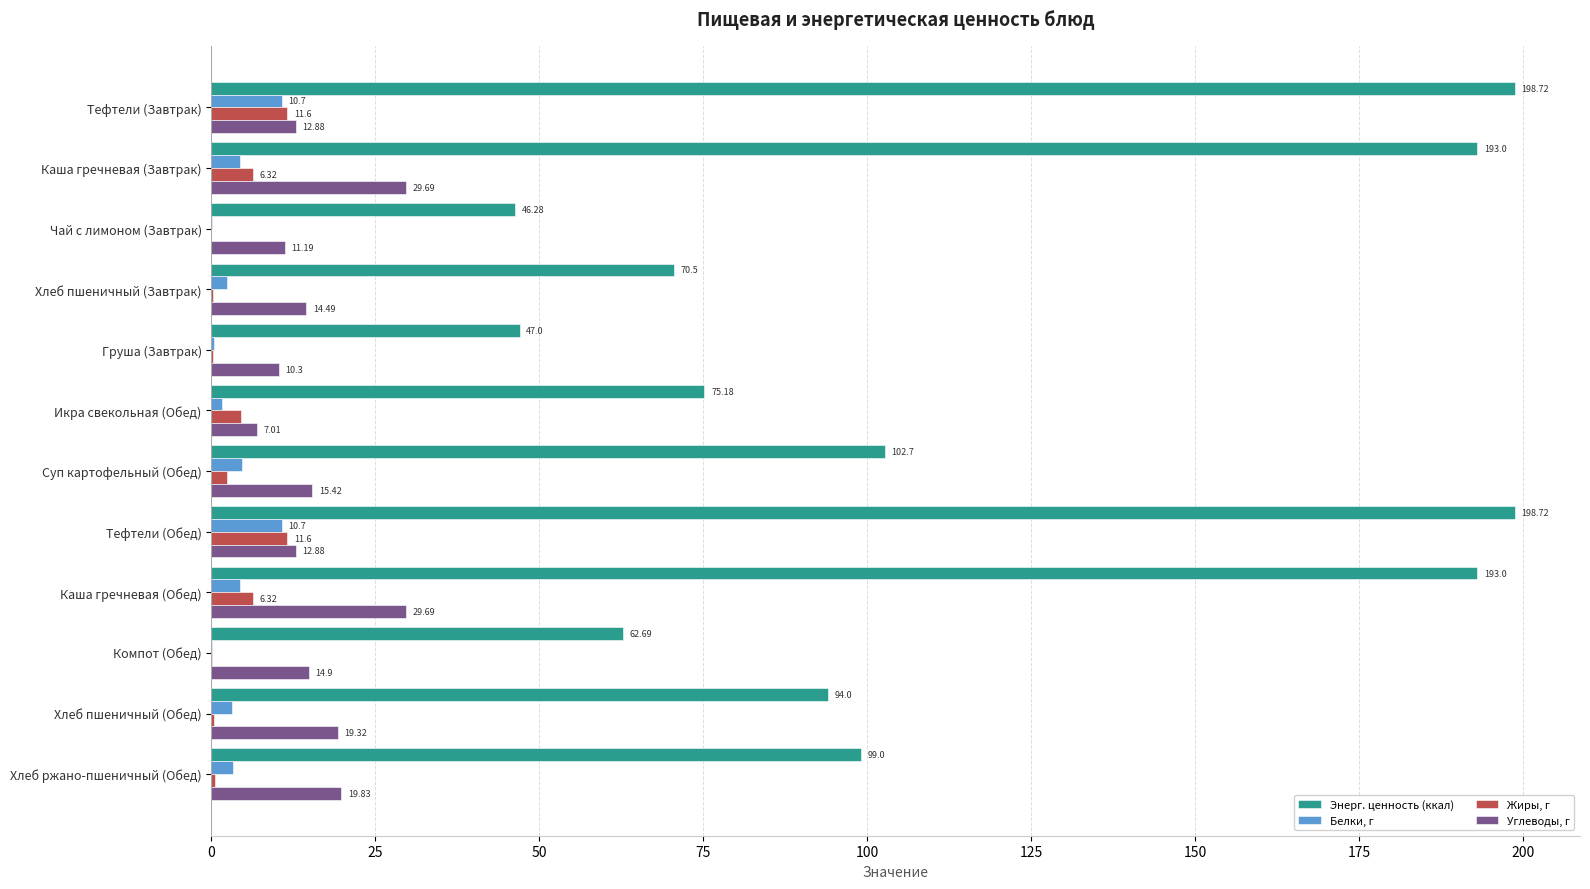

What is the total value across all series at Груша (Завтрак)?

58.0